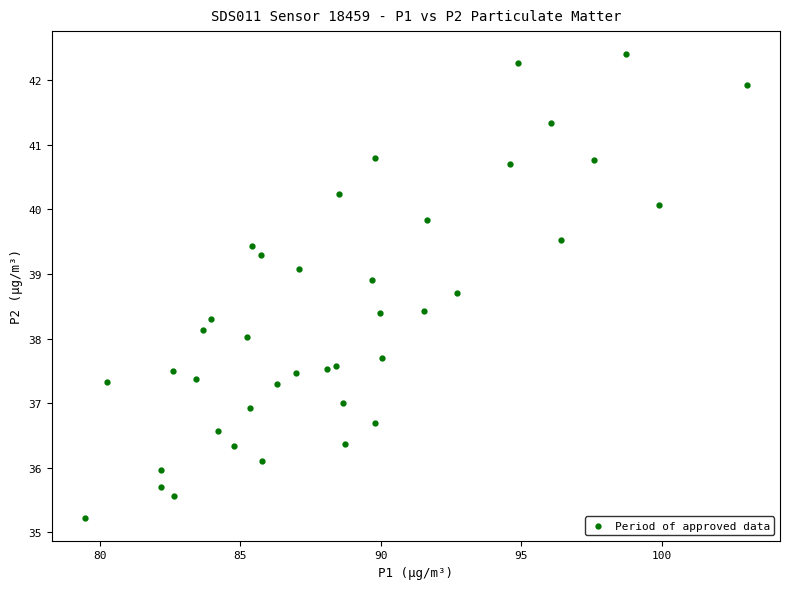

What is the range of X values (max minus min)?

23.6